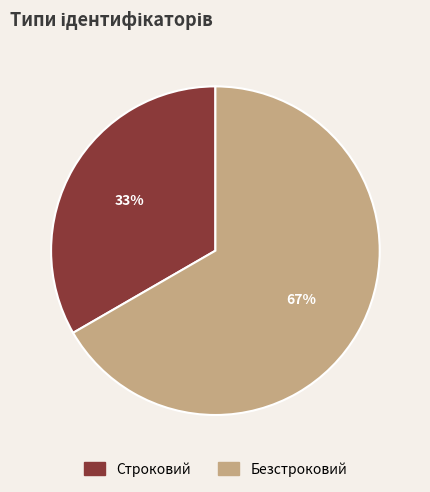

Combined, do Безстроковий and Строковий account for over 50%?

Yes